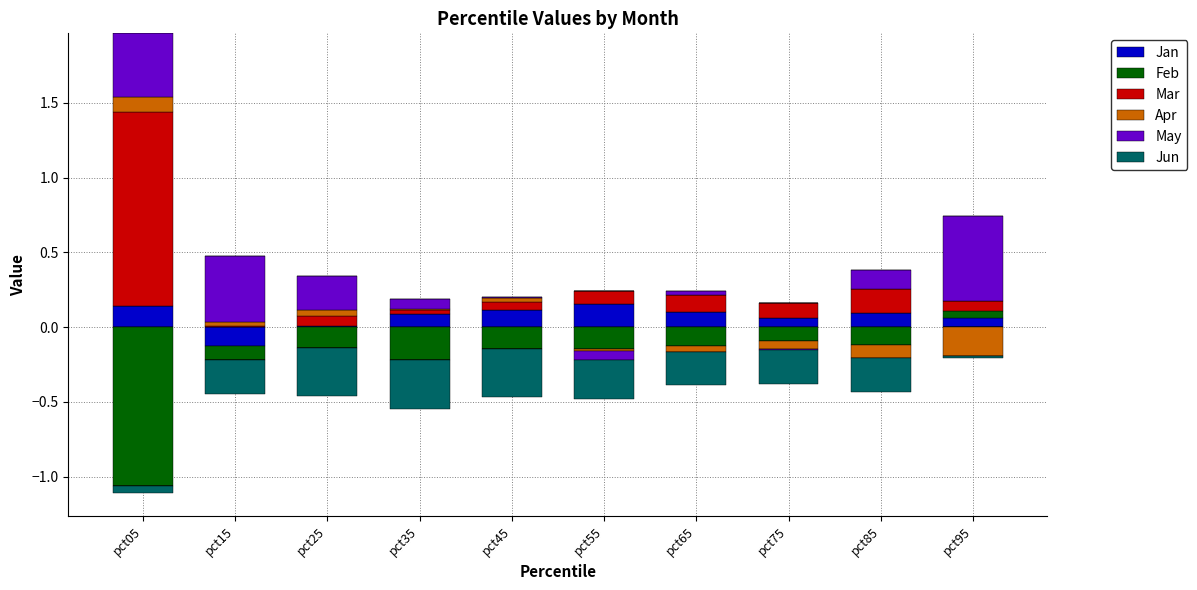

True or false: Jan has a value of 0.0 at pct45.

False